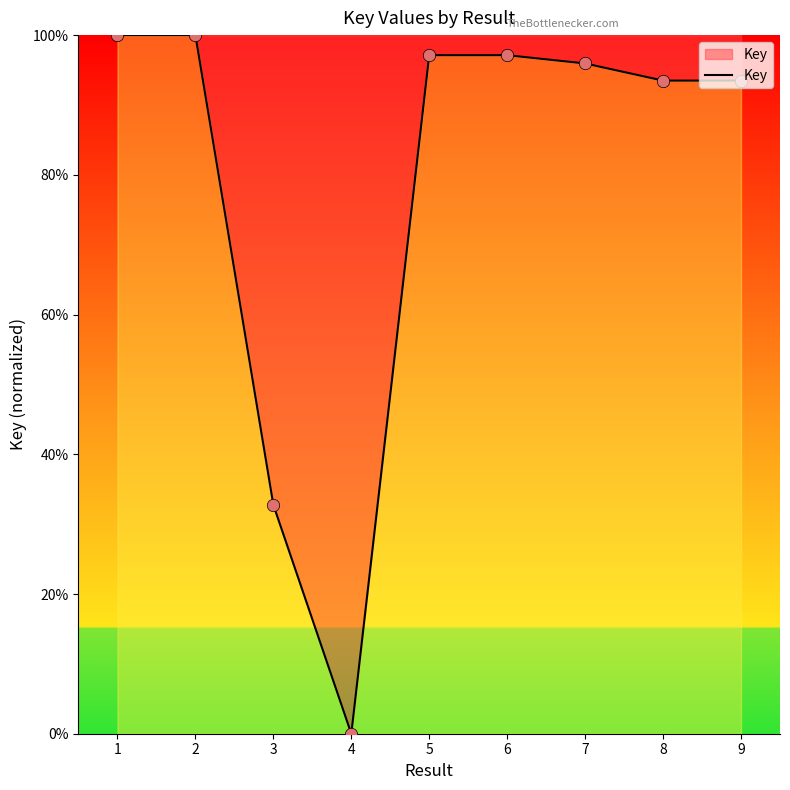

Approximately how many times larger is the value at 7 compared to 2?

1.0